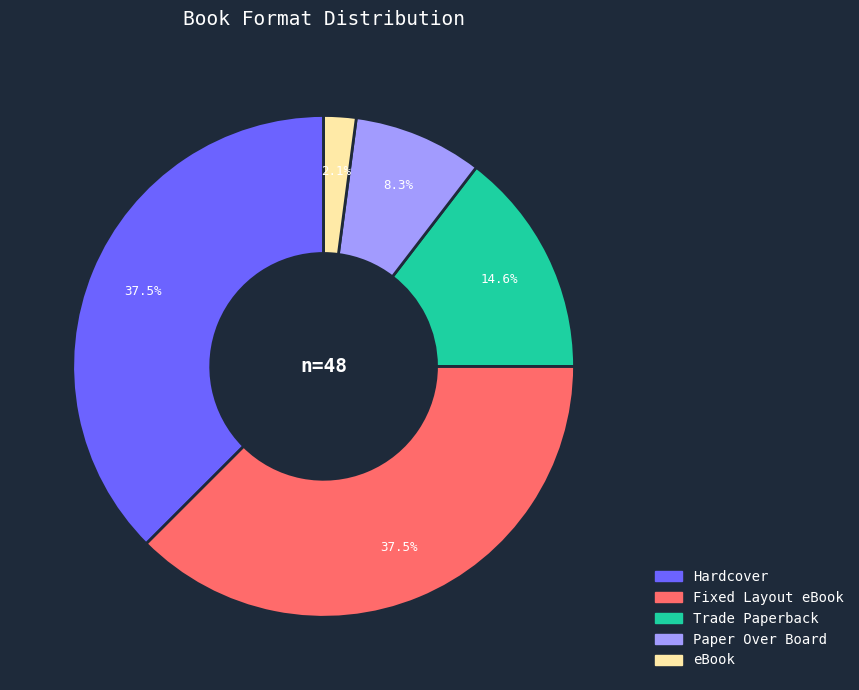

Does eBook account for over 50% of the chart?

No